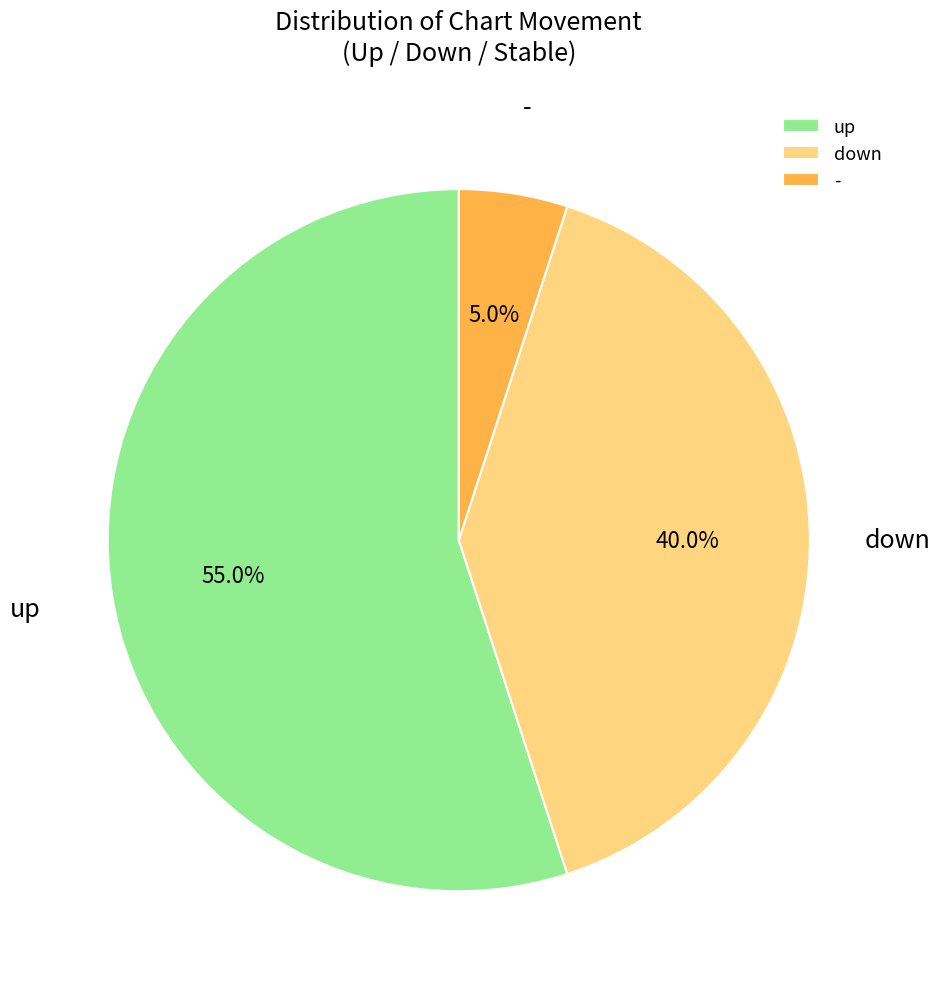

How many segments does this pie chart have?

3